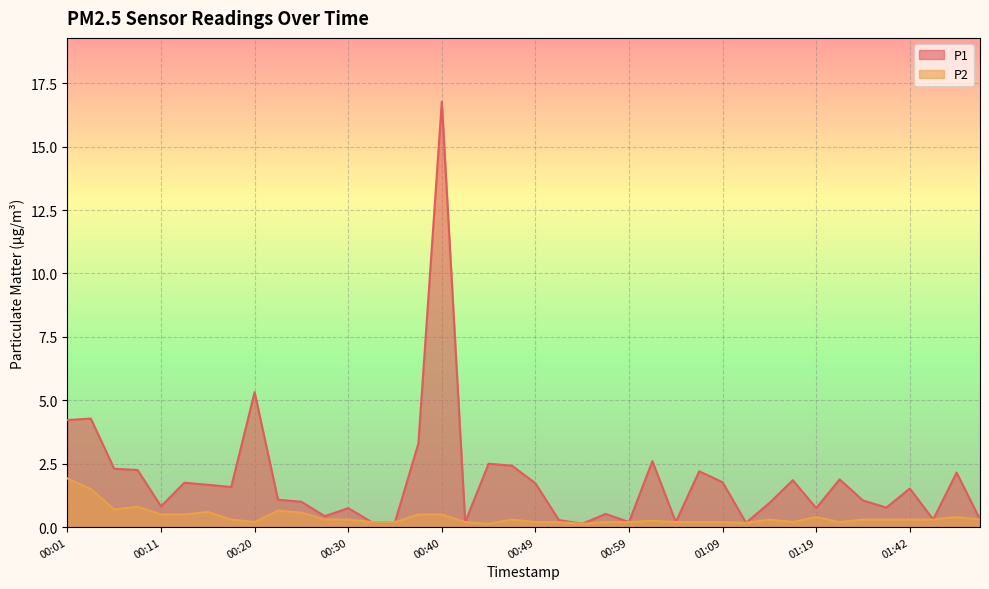

Which category has the highest value across all series?

00:40